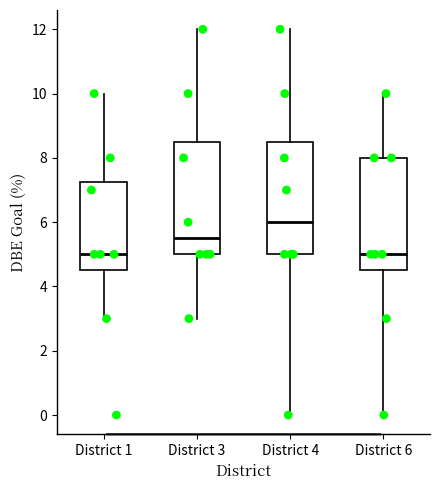

Reading left to right, transcribe this box plot: for each box, give where its median line is, the range the box spans, and where its two whiskers end, as read against the y-axis. The values are not printed on the chart, so give them approximately, as read against the axis.

District 1: median 5.0, box 4.6 to 7.2, whiskers 3.0 to 10.0
District 3: median 5.6, box 5.0 to 8.6, whiskers 3.0 to 12.0
District 4: median 6.0, box 5.0 to 8.6, whiskers 0.0 to 12.0
District 6: median 5.0, box 4.6 to 8.0, whiskers 0.0 to 10.0